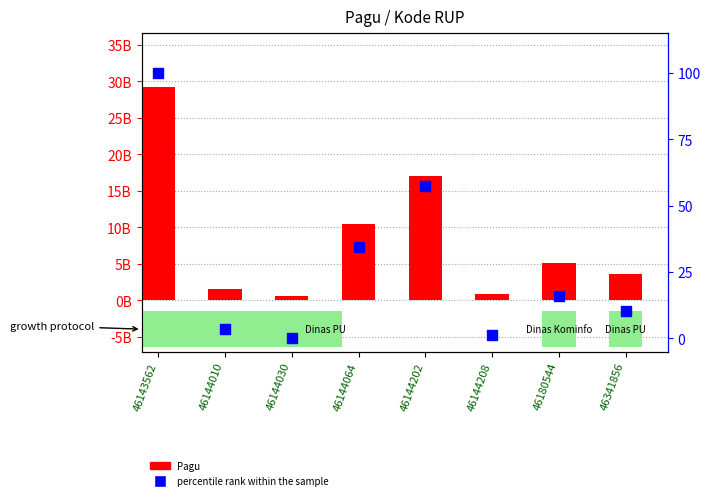

Which series has the largest Y range (max minus min)?

Pagu